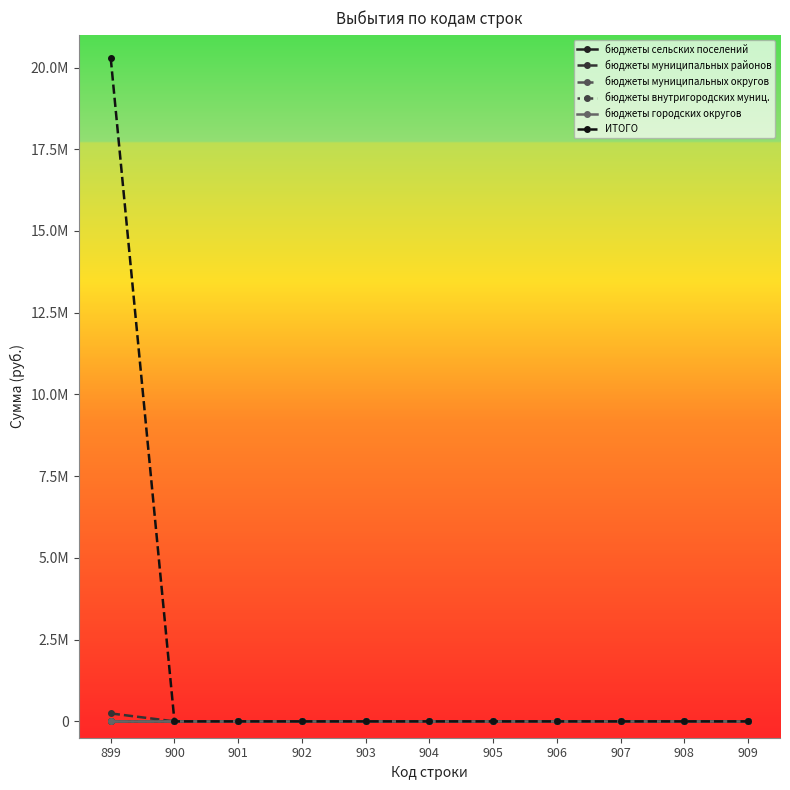

Which series changed the most between 904 and 909?

бюджеты сельских поселений